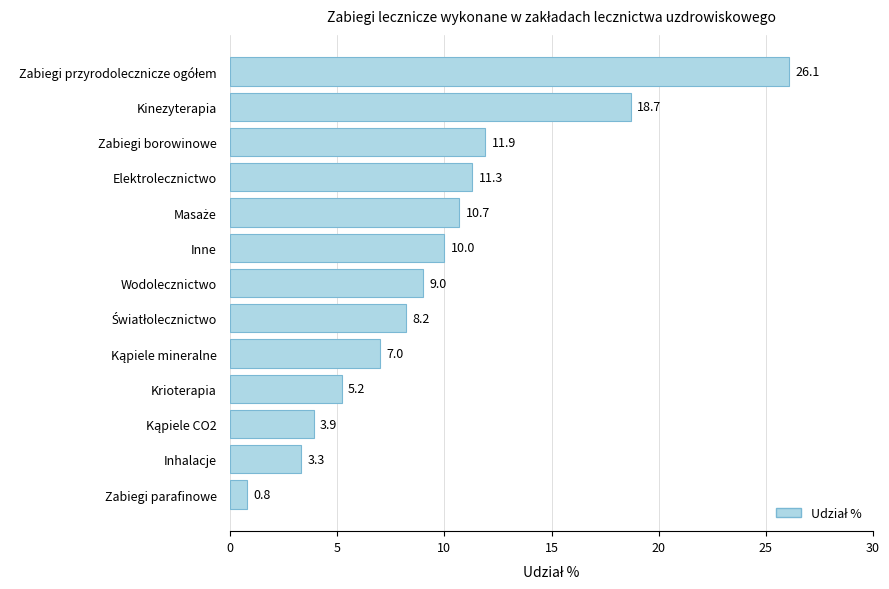

Where is the data nearest to the value 13?

Zabiegi borowinowe